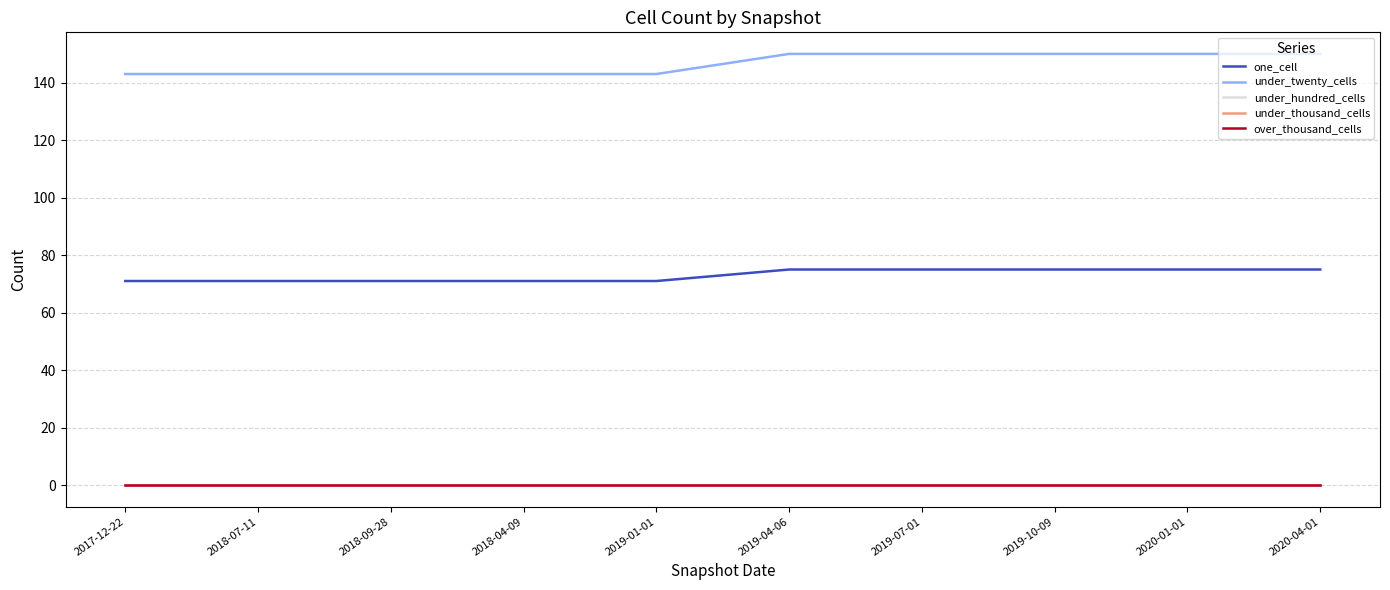

What position from the right is 2018-09-28?

8